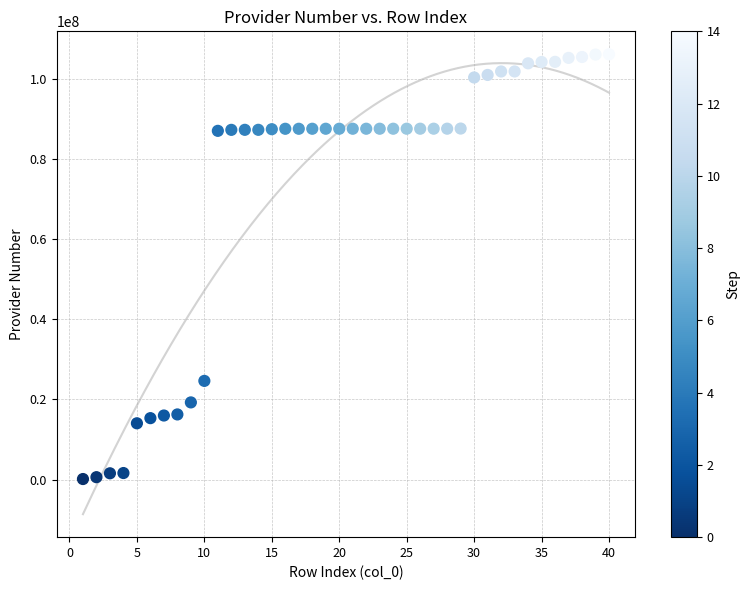

What Y value in the scatter plot is closest to 53114450?

24621400